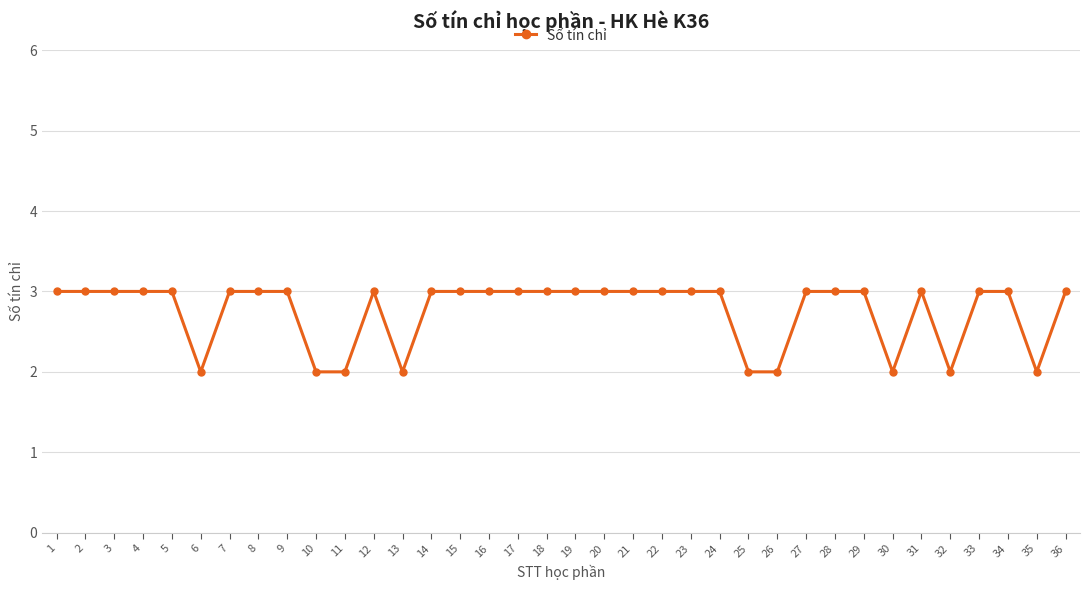

Reading right to left, what are all the values shown in this chart?

3	2	3	3	2	3	2	3	3	3	2	2	3	3	3	3	3	3	3	3	3	3	3	2	3	2	2	3	3	3	2	3	3	3	3	3